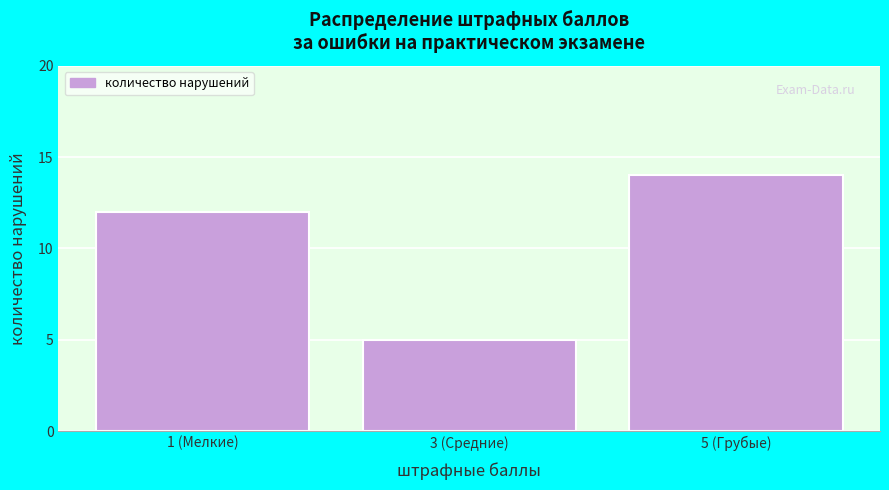

Reading left to right, list all the values displayed in this chart.

1 (Мелкие)=12	3 (Средние)=5	5 (Грубые)=14